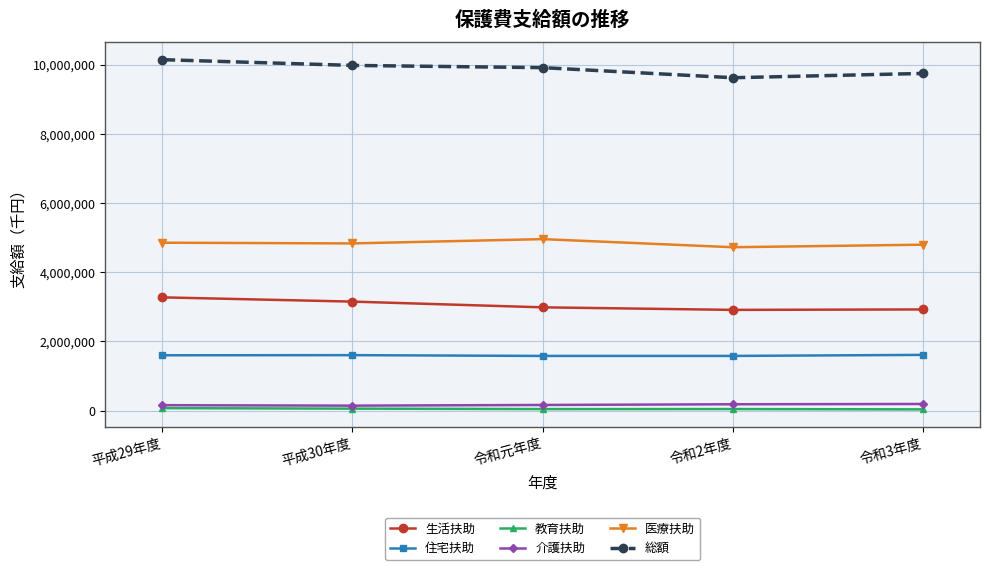

True or false: 医療扶助 has more than 2 interior local peaks.

False